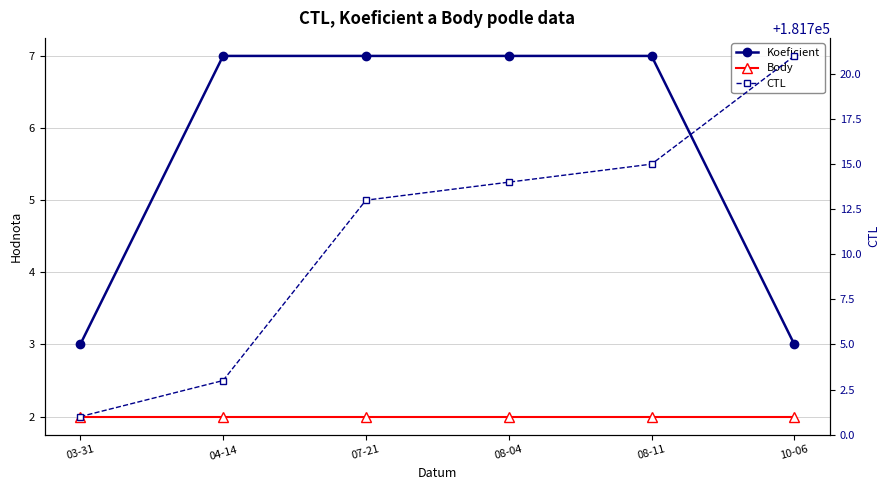

At which category is the sum across all series the highest?

10-06